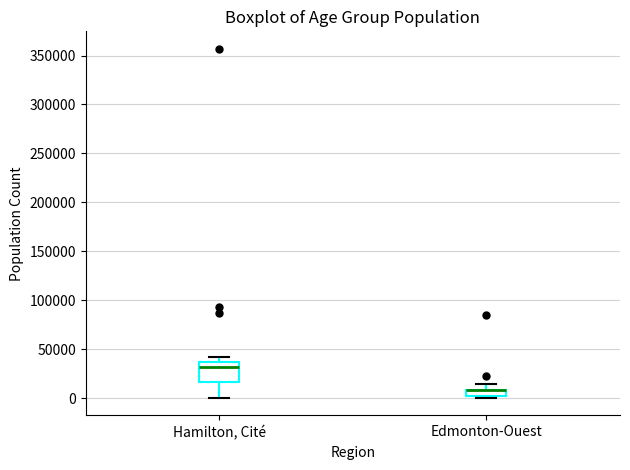

Where does the lower whisker of the box for Hamilton, Cité end on the y-axis? The values are not printed on the chart, so give them approximately, as read against the axis.

0